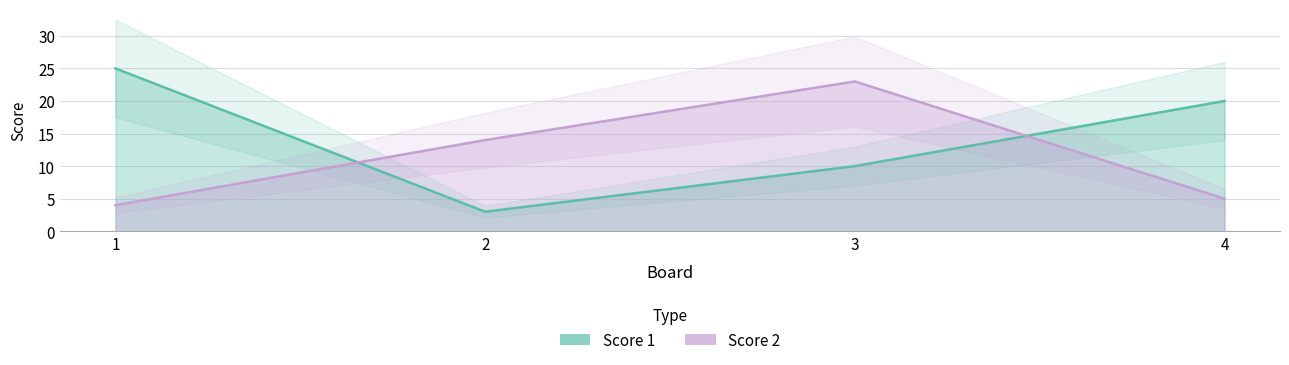

How many lines are shown in the chart?

2